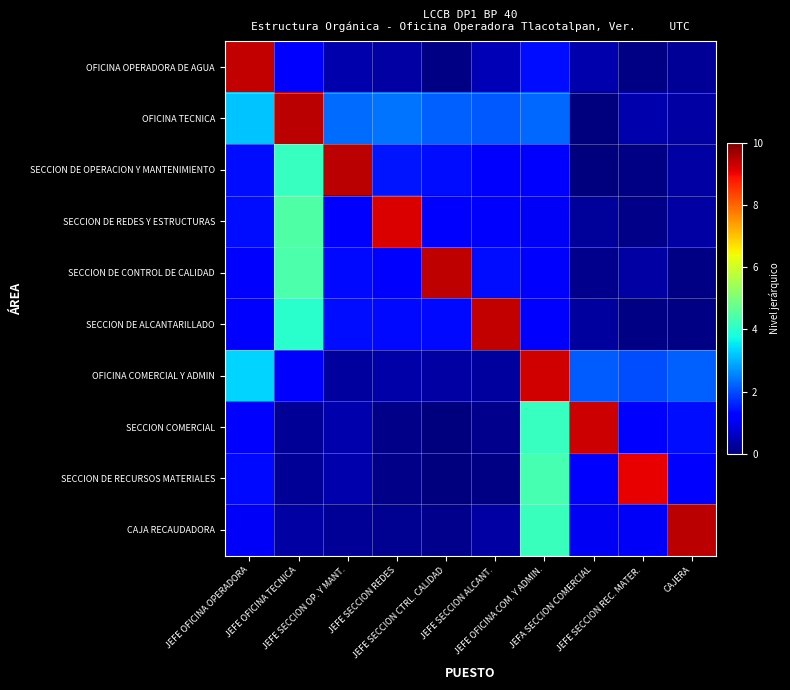

Reading left to right, transcribe all the data shown in this chart.

OFICINA OPERADORA DE AGUA: JEFE OFICINA OPERADORA=9.4	JEFE OFICINA TECNICA=1.2	JEFE SECCION OP. Y MANT.=0.4	JEFE SECCION REDES=0.3	JEFE SECCION CTRL. CALIDAD=0.0	JEFE SECCION ALCANT.=0.5	JEFE OFICINA COM. Y ADMIN.=1.4	JEFA SECCION COMERCIAL=0.4	JEFE SECCION REC. MATER.=0.1	CAJERA=0.2
OFICINA TECNICA: JEFE OFICINA OPERADORA=3.2	JEFE OFICINA TECNICA=9.5	JEFE SECCION OP. Y MANT.=2.3	JEFE SECCION REDES=2.4	JEFE SECCION CTRL. CALIDAD=2.2	JEFE SECCION ALCANT.=2.1	JEFE OFICINA COM. Y ADMIN.=2.3	JEFA SECCION COMERCIAL=0.0	JEFE SECCION REC. MATER.=0.4	CAJERA=0.3
SECCION DE OPERACION Y MANTENIMIENTO: JEFE OFICINA OPERADORA=1.4	JEFE OFICINA TECNICA=4.2	JEFE SECCION OP. Y MANT.=9.5	JEFE SECCION REDES=1.4	JEFE SECCION CTRL. CALIDAD=1.4	JEFE SECCION ALCANT.=1.1	JEFE OFICINA COM. Y ADMIN.=1.2	JEFA SECCION COMERCIAL=0.0	JEFE SECCION REC. MATER.=0.1	CAJERA=0.3
SECCION DE REDES Y ESTRUCTURAS: JEFE OFICINA OPERADORA=1.4	JEFE OFICINA TECNICA=4.5	JEFE SECCION OP. Y MANT.=1.2	JEFE SECCION REDES=9.2	JEFE SECCION CTRL. CALIDAD=1.2	JEFE SECCION ALCANT.=1.1	JEFE OFICINA COM. Y ADMIN.=1.1	JEFA SECCION COMERCIAL=0.2	JEFE SECCION REC. MATER.=0.1	CAJERA=0.3
SECCION DE CONTROL DE CALIDAD: JEFE OFICINA OPERADORA=1.2	JEFE OFICINA TECNICA=4.4	JEFE SECCION OP. Y MANT.=1.4	JEFE SECCION REDES=1.2	JEFE SECCION CTRL. CALIDAD=9.4	JEFE SECCION ALCANT.=1.4	JEFE OFICINA COM. Y ADMIN.=1.2	JEFA SECCION COMERCIAL=0.1	JEFE SECCION REC. MATER.=0.3	CAJERA=0.1
SECCION DE ALCANTARILLADO: JEFE OFICINA OPERADORA=1.1	JEFE OFICINA TECNICA=4.0	JEFE SECCION OP. Y MANT.=1.4	JEFE SECCION REDES=1.3	JEFE SECCION CTRL. CALIDAD=1.4	JEFE SECCION ALCANT.=9.4	JEFE OFICINA COM. Y ADMIN.=1.2	JEFA SECCION COMERCIAL=0.3	JEFE SECCION REC. MATER.=0.1	CAJERA=0.1
OFICINA COMERCIAL Y ADMIN: JEFE OFICINA OPERADORA=3.3	JEFE OFICINA TECNICA=1.2	JEFE SECCION OP. Y MANT.=0.3	JEFE SECCION REDES=0.4	JEFE SECCION CTRL. CALIDAD=0.3	JEFE SECCION ALCANT.=0.3	JEFE OFICINA COM. Y ADMIN.=9.3	JEFA SECCION COMERCIAL=2.2	JEFE SECCION REC. MATER.=2.0	CAJERA=2.2
SECCION COMERCIAL: JEFE OFICINA OPERADORA=1.1	JEFE OFICINA TECNICA=0.2	JEFE SECCION OP. Y MANT.=0.4	JEFE SECCION REDES=0.1	JEFE SECCION CTRL. CALIDAD=0.0	JEFE SECCION ALCANT.=0.1	JEFE OFICINA COM. Y ADMIN.=4.1	JEFA SECCION COMERCIAL=9.3	JEFE SECCION REC. MATER.=1.3	CAJERA=1.4
SECCION DE RECURSOS MATERIALES: JEFE OFICINA OPERADORA=1.3	JEFE OFICINA TECNICA=0.2	JEFE SECCION OP. Y MANT.=0.4	JEFE SECCION REDES=0.1	JEFE SECCION CTRL. CALIDAD=0.0	JEFE SECCION ALCANT.=0.0	JEFE OFICINA COM. Y ADMIN.=4.4	JEFA SECCION COMERCIAL=1.2	JEFE SECCION REC. MATER.=9.1	CAJERA=1.3
CAJA RECAUDADORA: JEFE OFICINA OPERADORA=1.1	JEFE OFICINA TECNICA=0.3	JEFE SECCION OP. Y MANT.=0.2	JEFE SECCION REDES=0.2	JEFE SECCION CTRL. CALIDAD=0.2	JEFE SECCION ALCANT.=0.3	JEFE OFICINA COM. Y ADMIN.=4.2	JEFA SECCION COMERCIAL=1.0	JEFE SECCION REC. MATER.=1.1	CAJERA=9.5